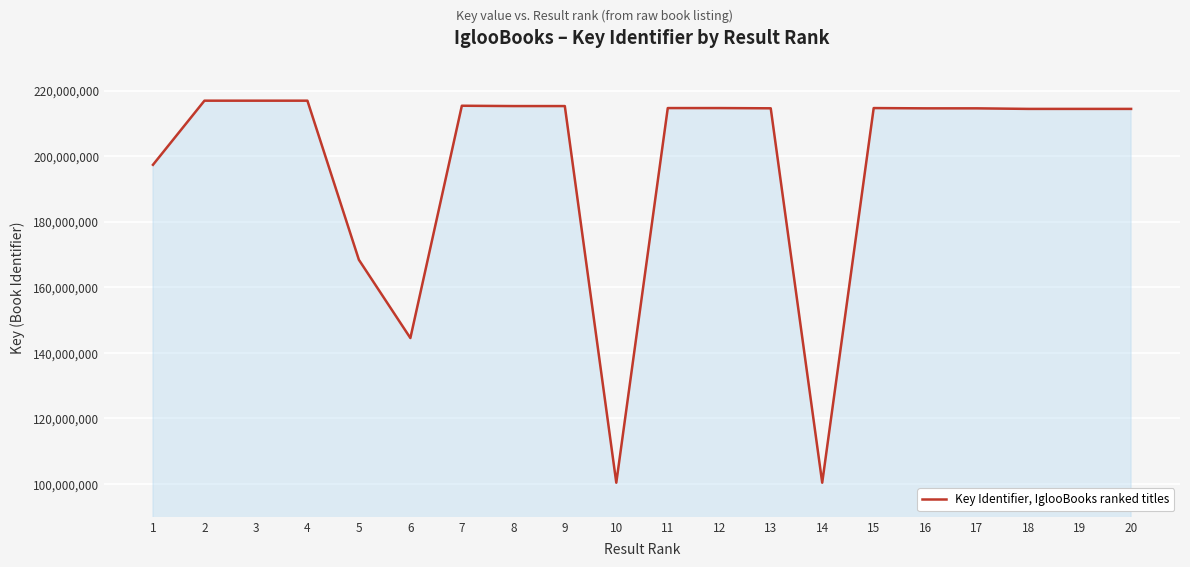

What is the sum of all values?

3939201380